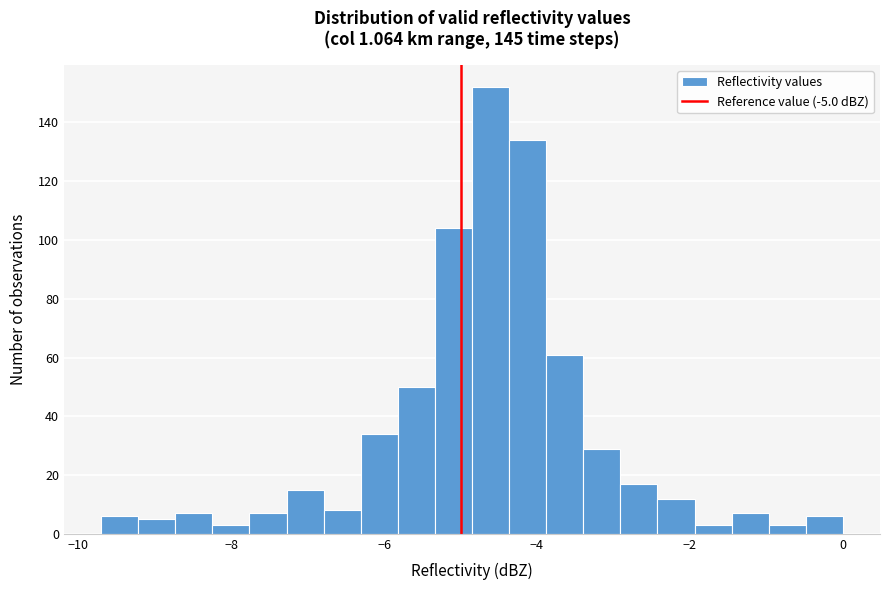

Around what value on the x-axis is the tallest bar? Give the approximate position of its centre, as read against the axis.

-4.6